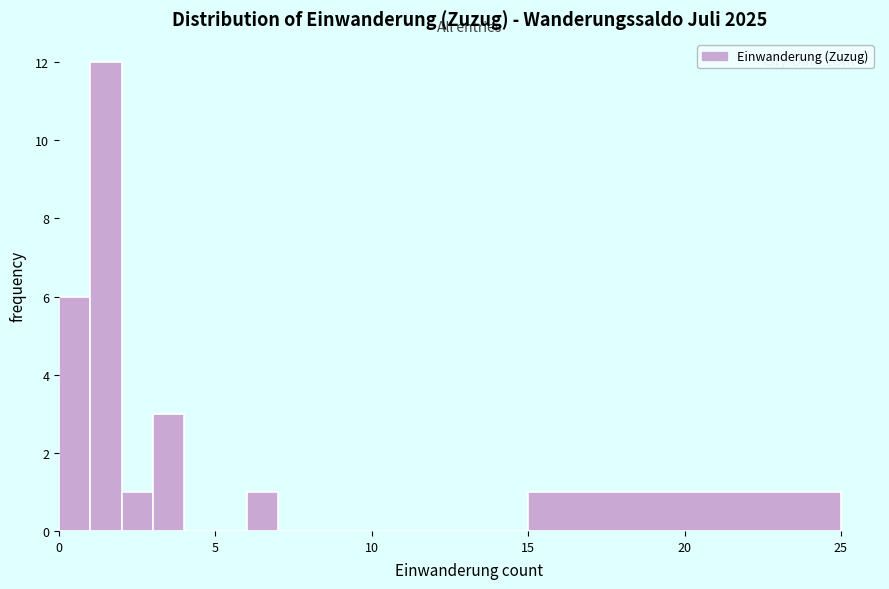

Around what value on the x-axis is the tallest bar? Give the approximate position of its centre, as read against the axis.

1.5